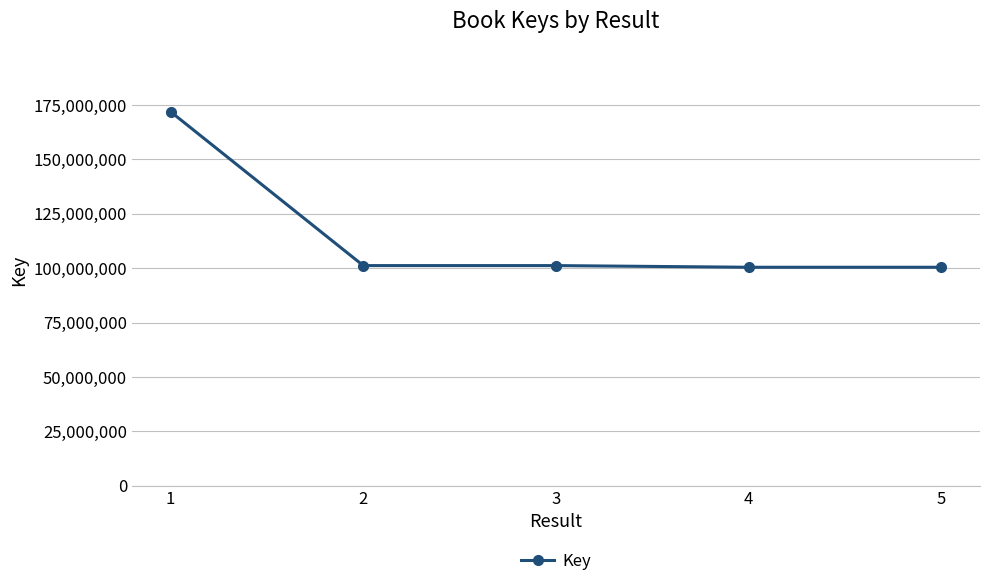

What is the ratio of the value at 3 to the value at 1?

0.6